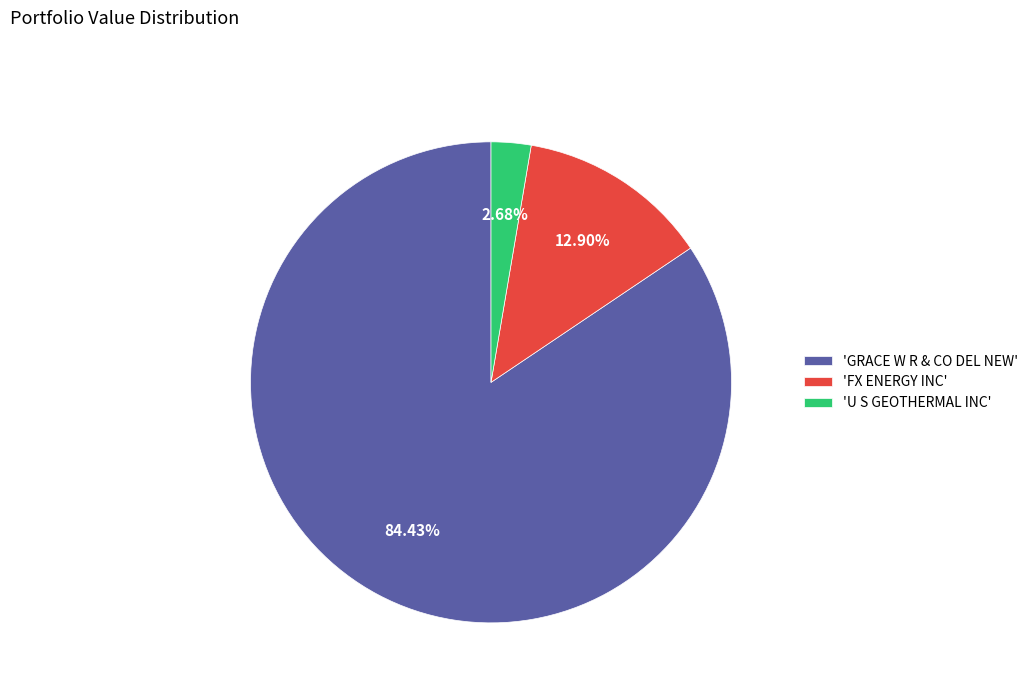

What is the majority slice?

'GRACE W R & CO DEL NEW'